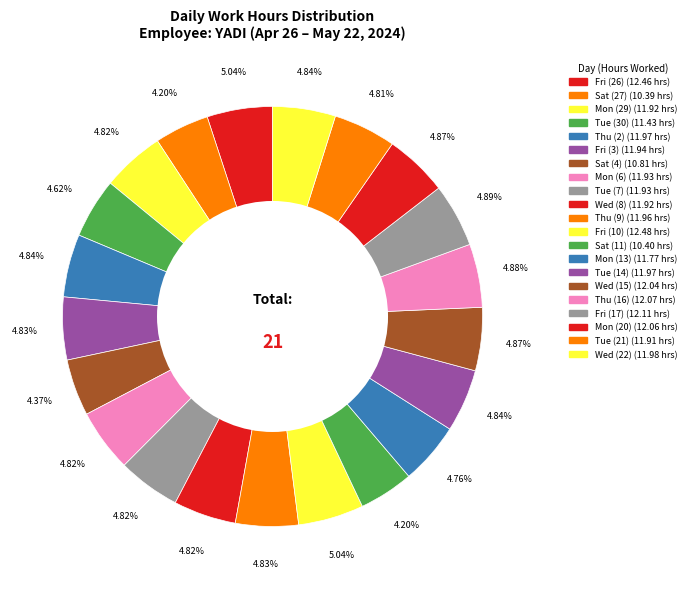

Is Wed (15) the majority of the pie?

No